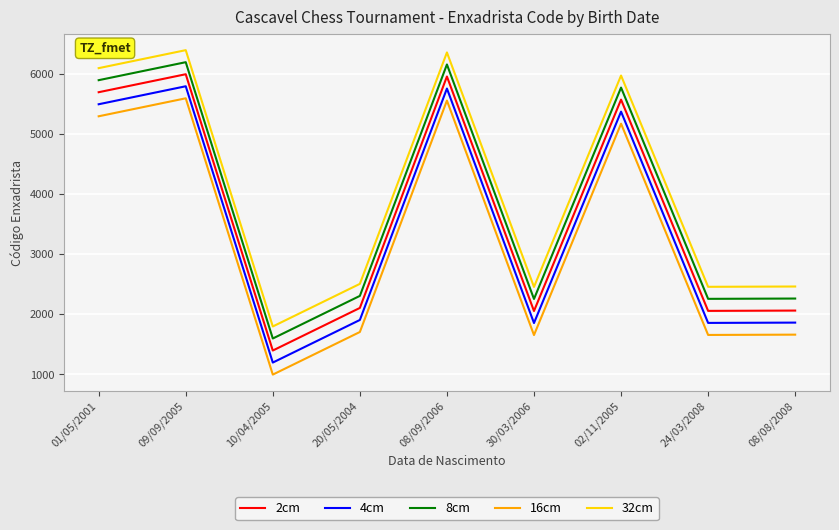

At which label does 4cm first exceed 1906?

01/05/2001